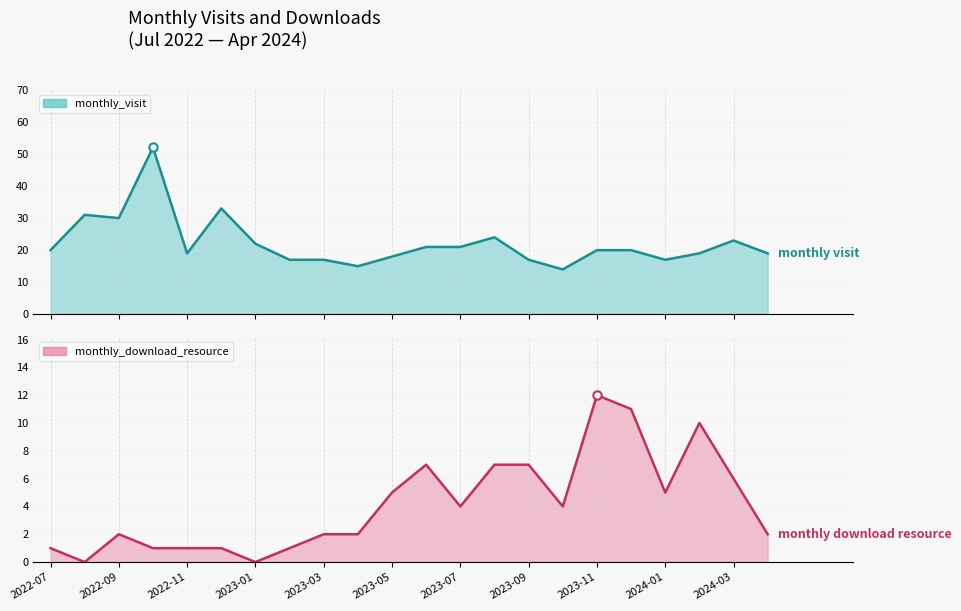

Reading left to right, what are all the values shown in this chart?

monthly_visit: 2022-07=20	2022-08=31	2022-09=30	2022-10=52	2022-11=19	2022-12=33	2023-01=22	2023-02=17	2023-03=17	2023-04=15	2023-05=18	2023-06=21	2023-07=21	2023-08=24	2023-09=17	2023-10=14	2023-11=20	2023-12=20	2024-01=17	2024-02=19	2024-03=23	2024-04=19
monthly_download_resource: 2022-07=1	2022-08=0	2022-09=2	2022-10=1	2022-11=1	2022-12=1	2023-01=0	2023-02=1	2023-03=2	2023-04=2	2023-05=5	2023-06=7	2023-07=4	2023-08=7	2023-09=7	2023-10=4	2023-11=12	2023-12=11	2024-01=5	2024-02=10	2024-03=6	2024-04=2